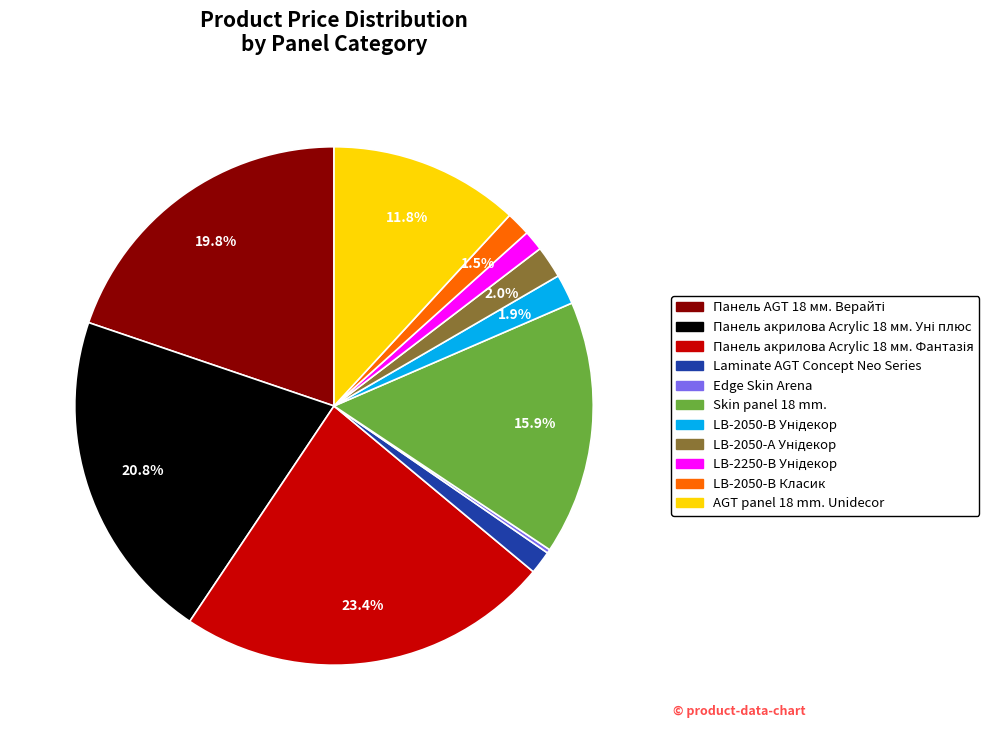

Does any single category account for the majority?

No